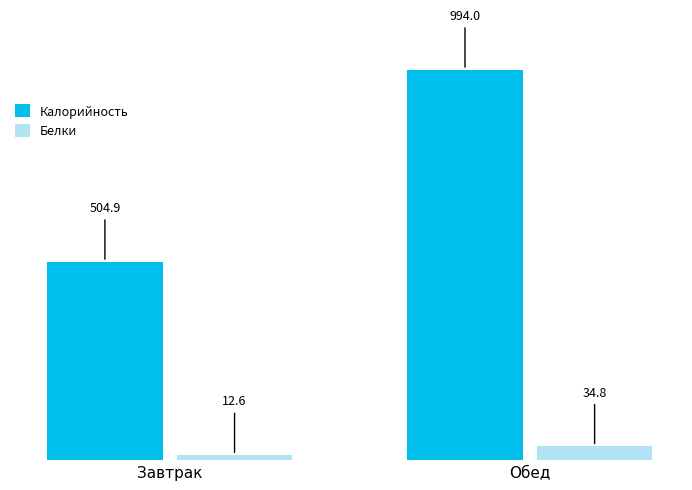

What is the maximum value for Калорийность?

994.0